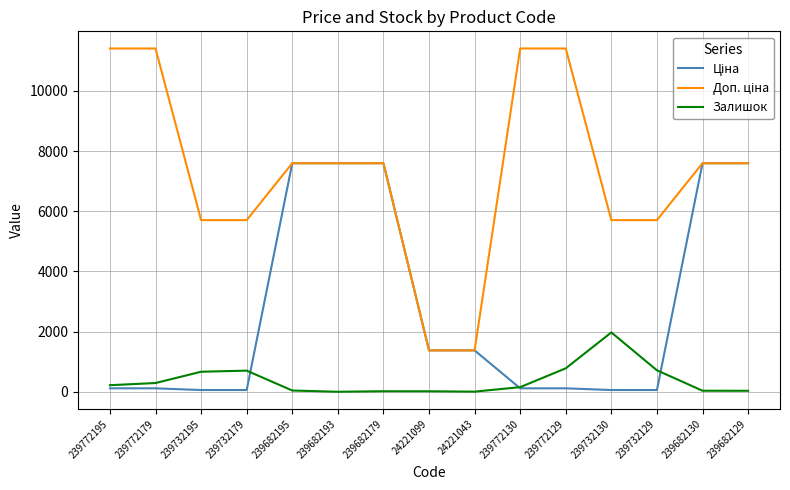

Is it true that Залишок equals 34.0 at 239682130?

True